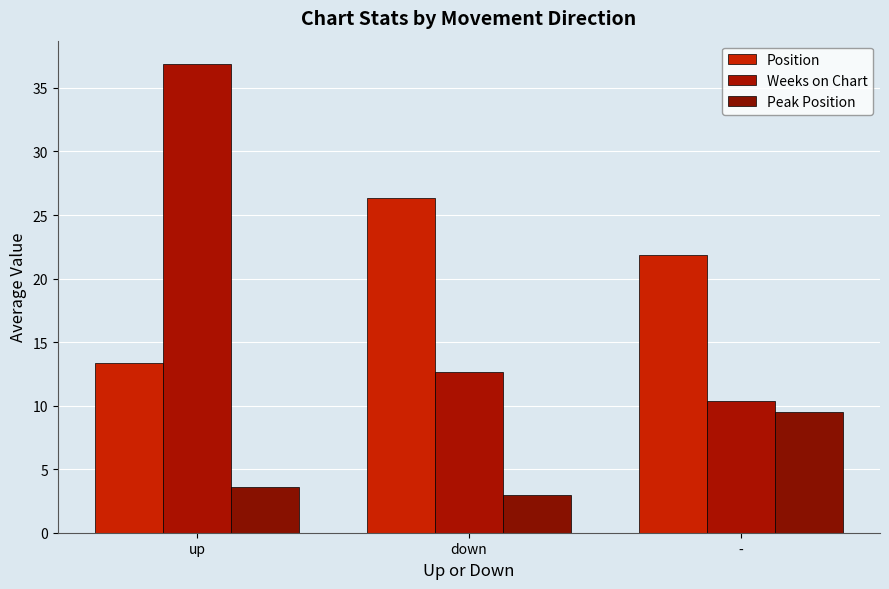

How many bars are there in total?

9